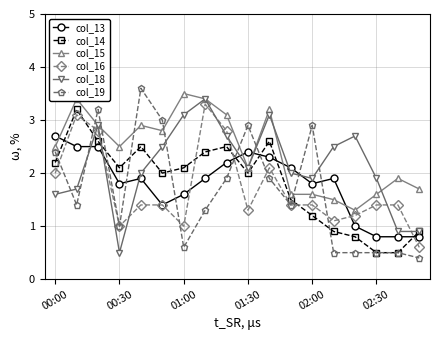

What are all the series names shown in the legend?

col_13, col_14, col_15, col_16, col_18, col_19